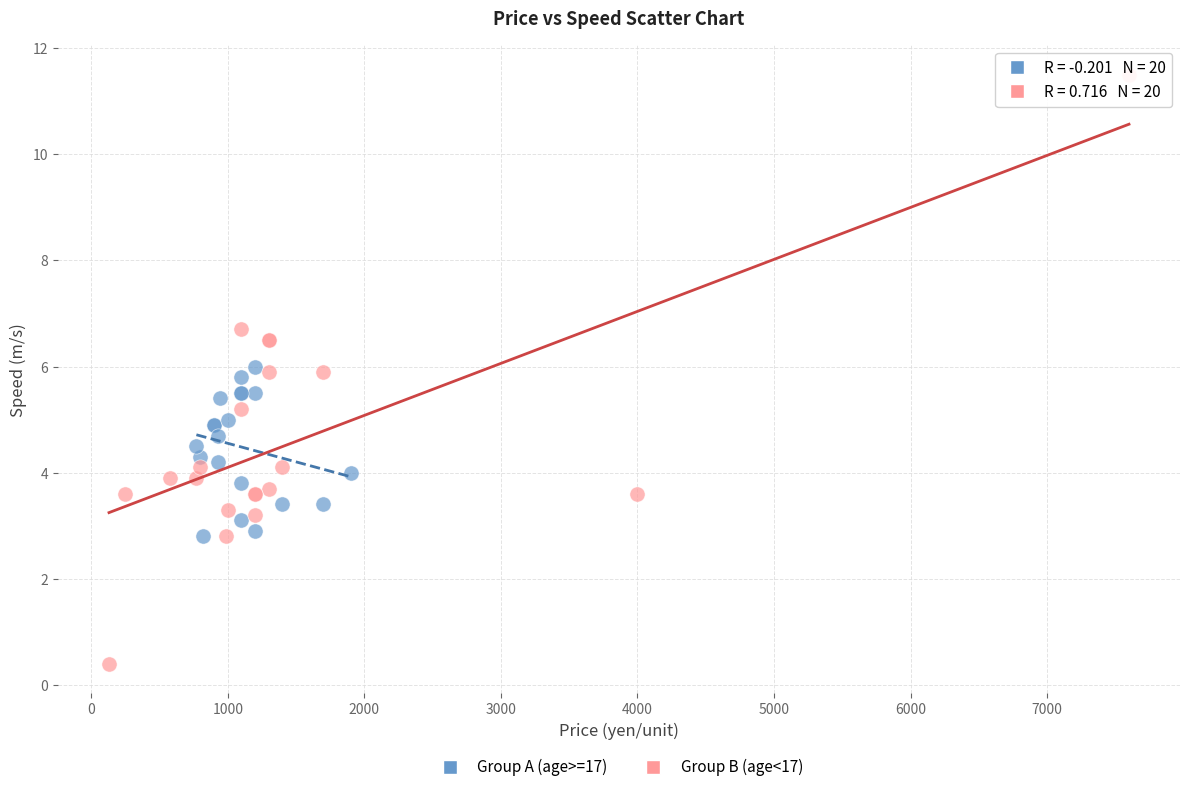

Which series has the largest Y range (max minus min)?

Group B (age<17)